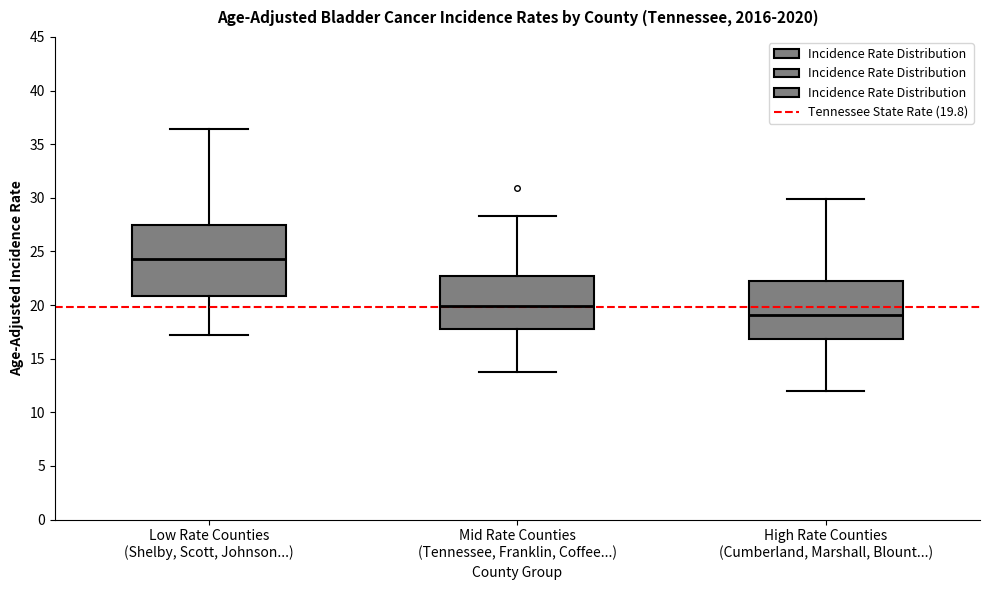

Comparing the boxes themselves (not the whiskers), which one is the tallest?

Low Rate Counties (Shelby, Scott, Johnson...)